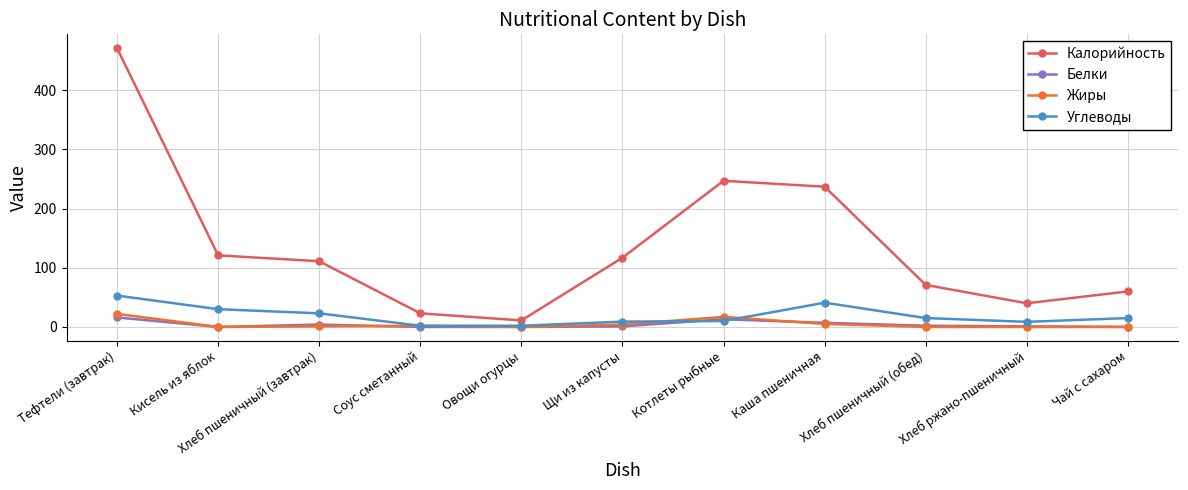

What is the label of the 11th point from the left?

Чай с сахаром